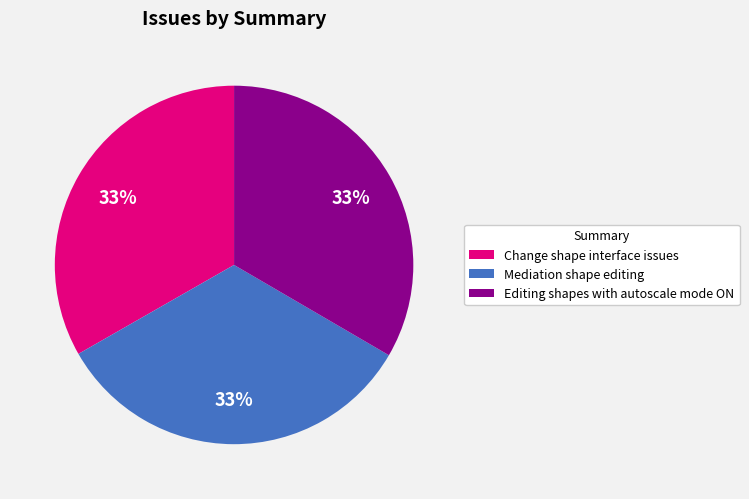

To the nearest percent, what is the average slice percentage?

33%